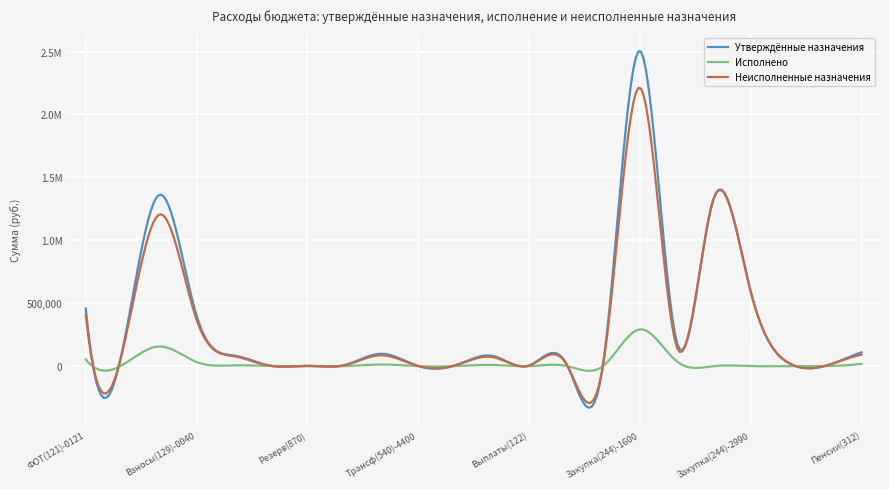

Reading left to right, transcribe all the data shown in this chart.

Утверждённые назначения: 457567.0	136977.0	1362398.0	401865.0	85558.0	2861.0	2000.0	7250.0	98174.0	600.0	6000.0	81614.0	4200.0	24111.0	5023.9	2506396.0	189537.5	1334000.0	592740.6	29750.0	600.0	109602.0
Исполнено: 53010.0	11026.6	156498.8	32564.6	6063.7	715.2	0.0	0.0	12511.3	0.0	0.0	9423.8	0.0	1962.0	0.0	291725.0	37943.1	0.0	0.0	0.0	0.0	18018.0
Неисполненные назначения: 404557.0	125950.4	1205899.2	369300.4	79494.2	2145.8	2000.0	7250.0	85662.7	600.0	6000.0	72190.2	4200.0	22149.0	5023.9	2214671.0	151594.4	1334000.0	592740.6	29750.0	600.0	91584.0